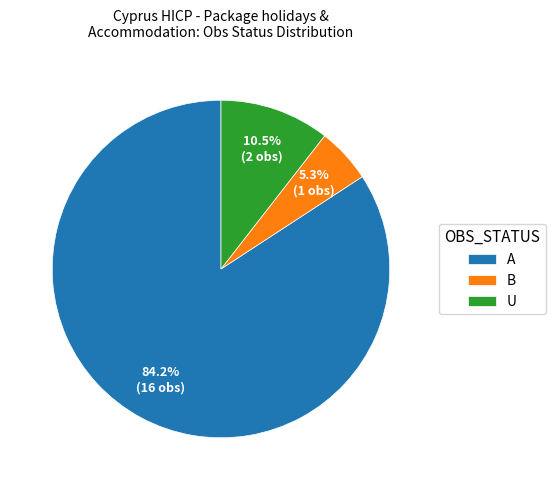

Which has a higher value, A or U?

A